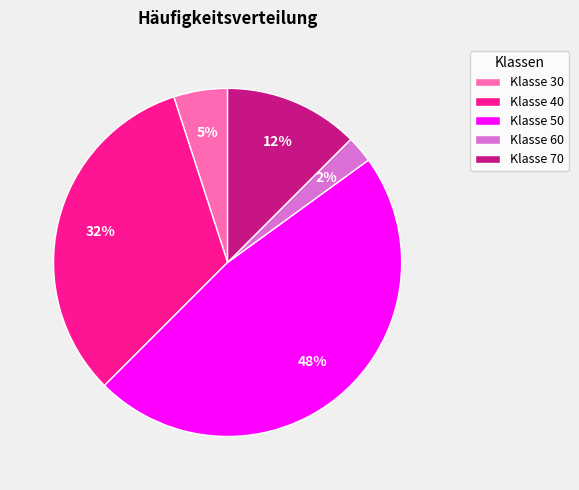

Is it true that Klasse 50 is 48% of the pie?

True